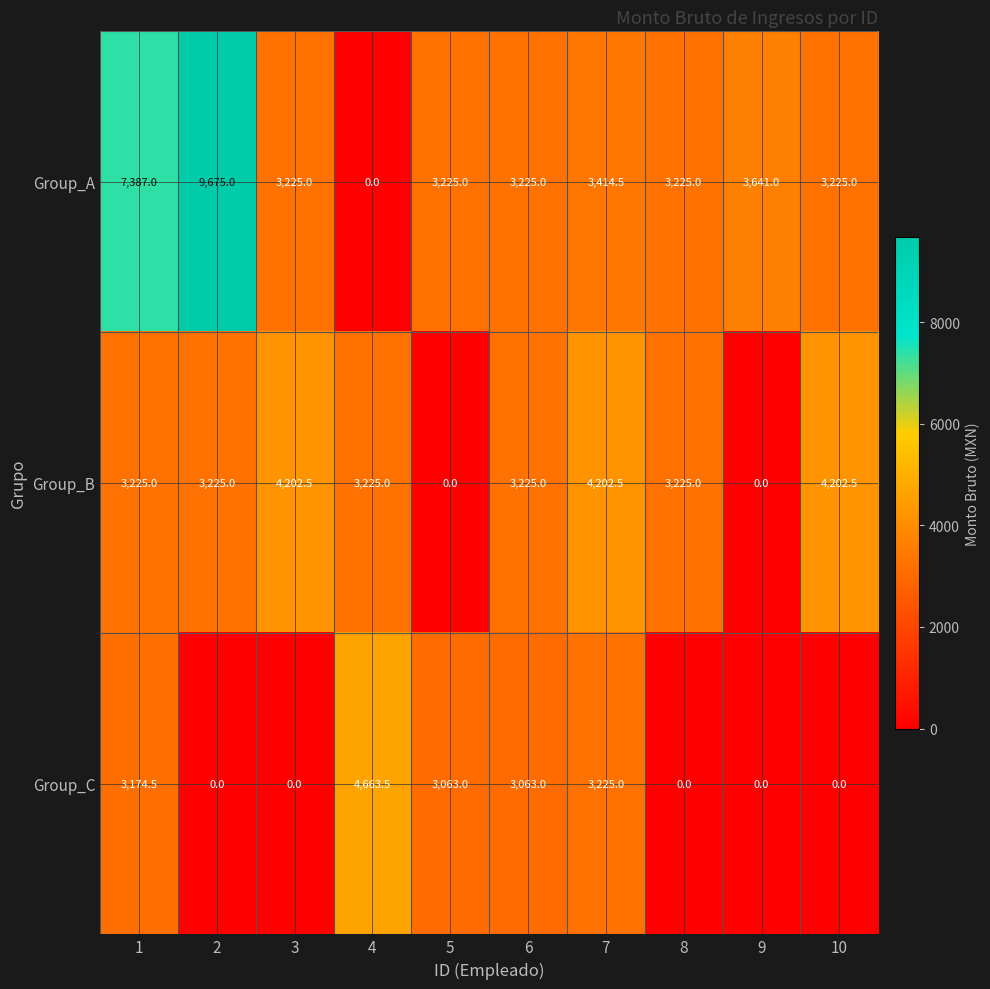

Rank the series at 3 from highest to lowest value.

Group_B, Group_A, Group_C